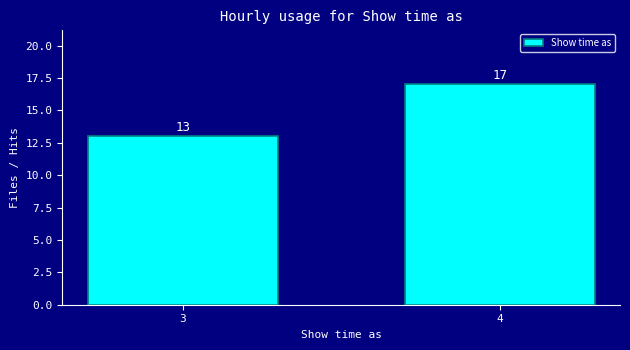

Reading right to left, what are all the values shown in this chart?

4=17	3=13